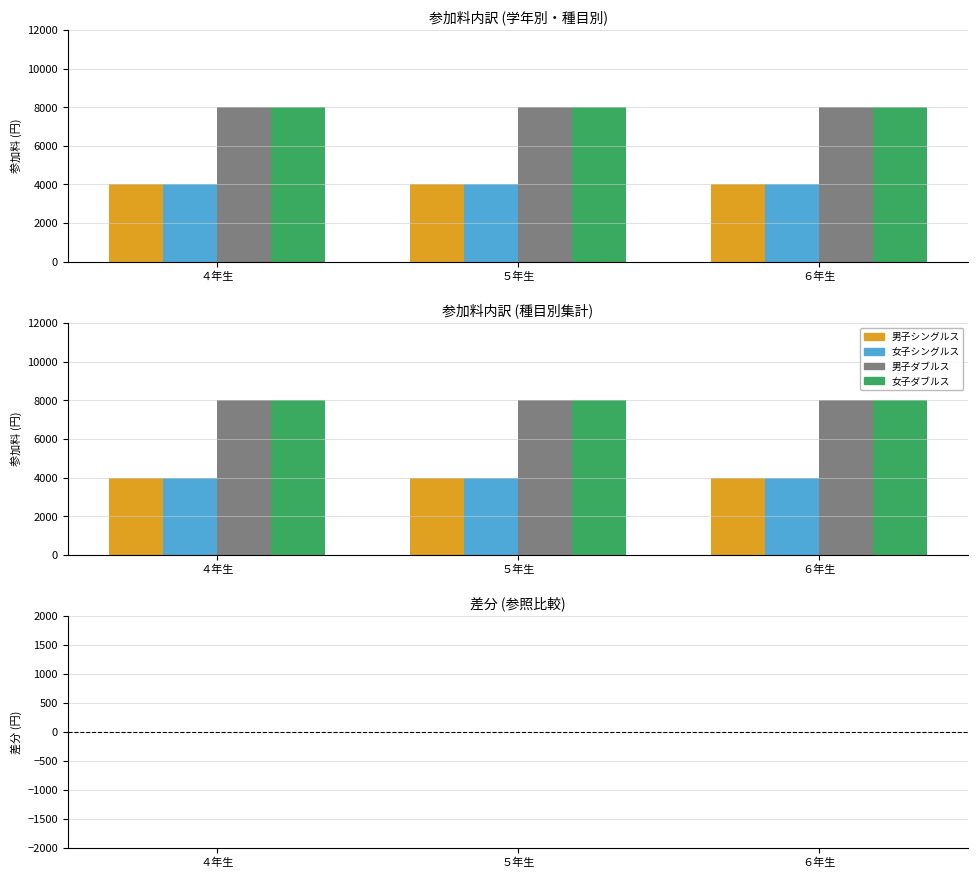

True or false: 男子ダブルス has a value of 14184 at ４年生.

False